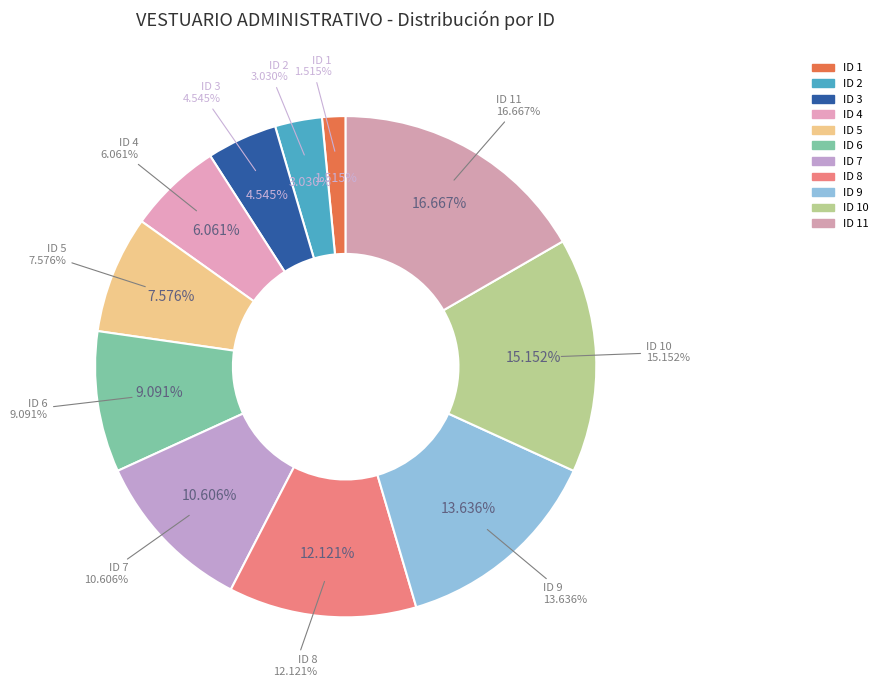

How many slices are in this pie chart?

11